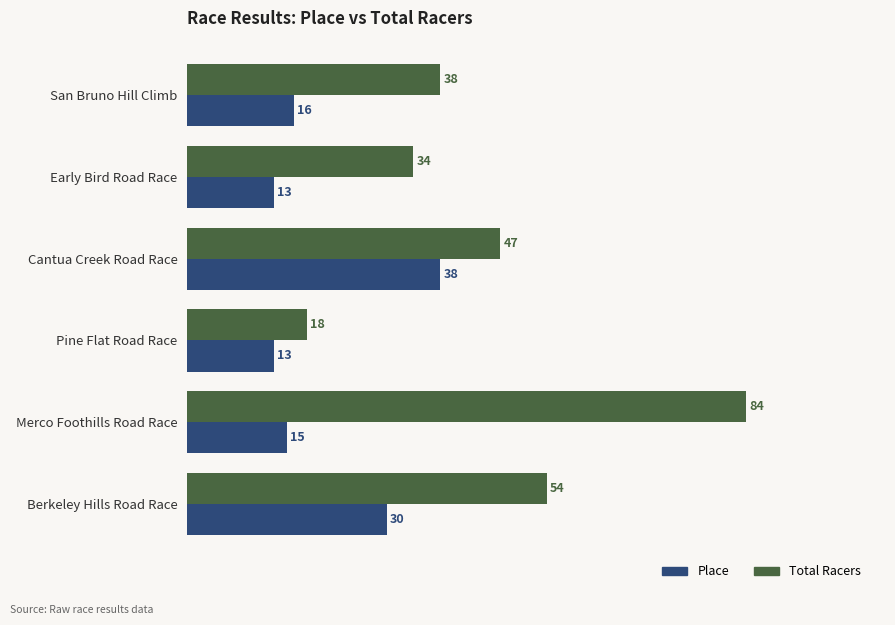

Is it true that Total Racers equals 53 at San Bruno Hill Climb?

False